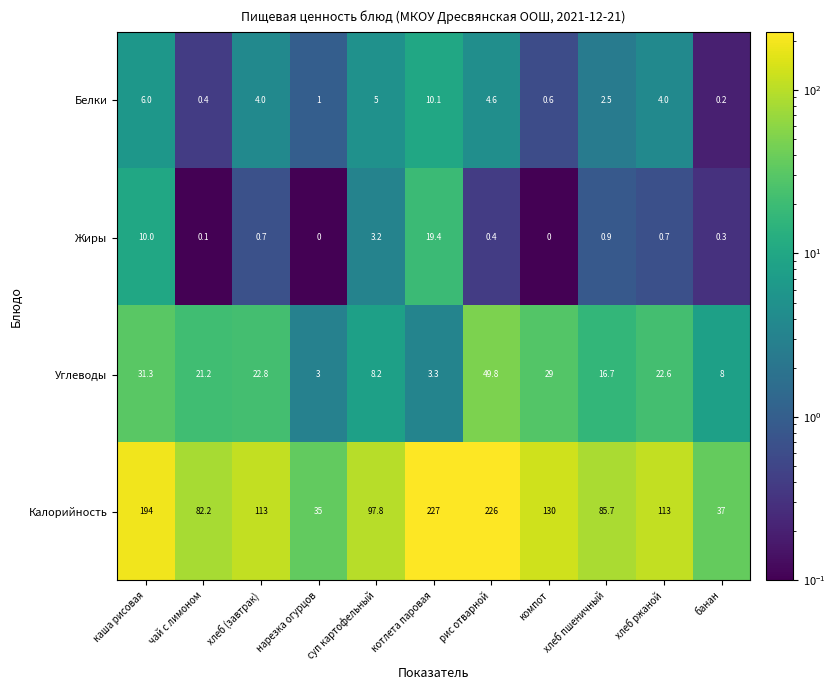

Which series has the widest spread of values?

Калорийность